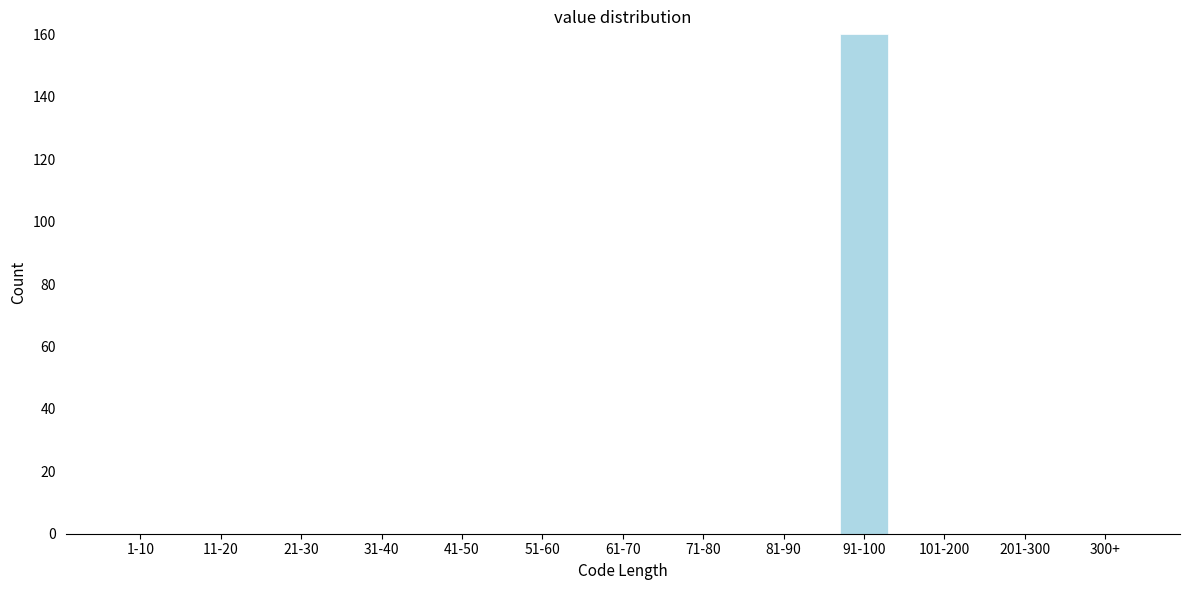

Reading left to right, extract all data points from this chart.

1-10=0	11-20=0	21-30=0	31-40=0	41-50=0	51-60=0	61-70=0	71-80=0	81-90=0	91-100=160	101-200=0	201-300=0	300+=0